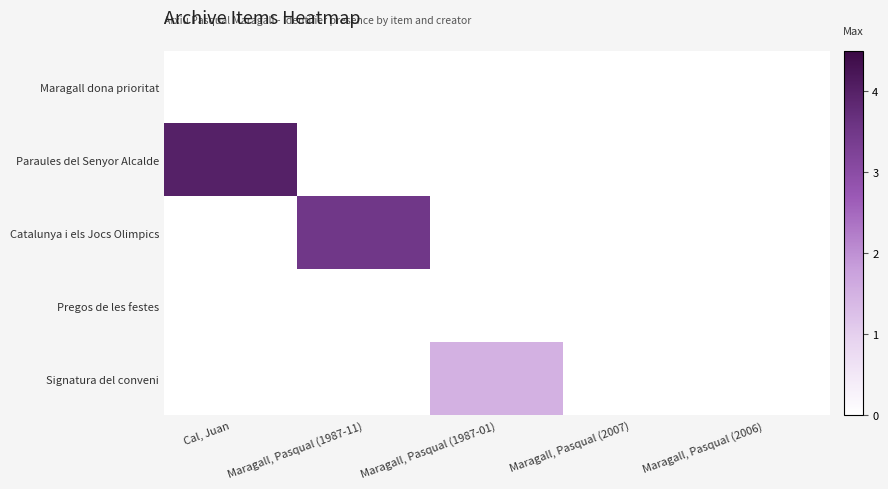

How many categories are shown in the chart?

5